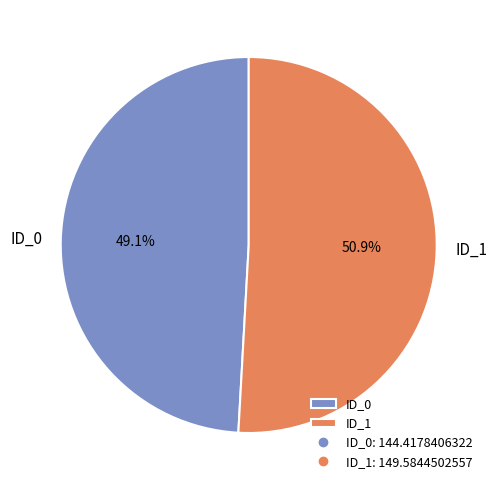

Rank the categories by value from highest to lowest.

ID_1, ID_0